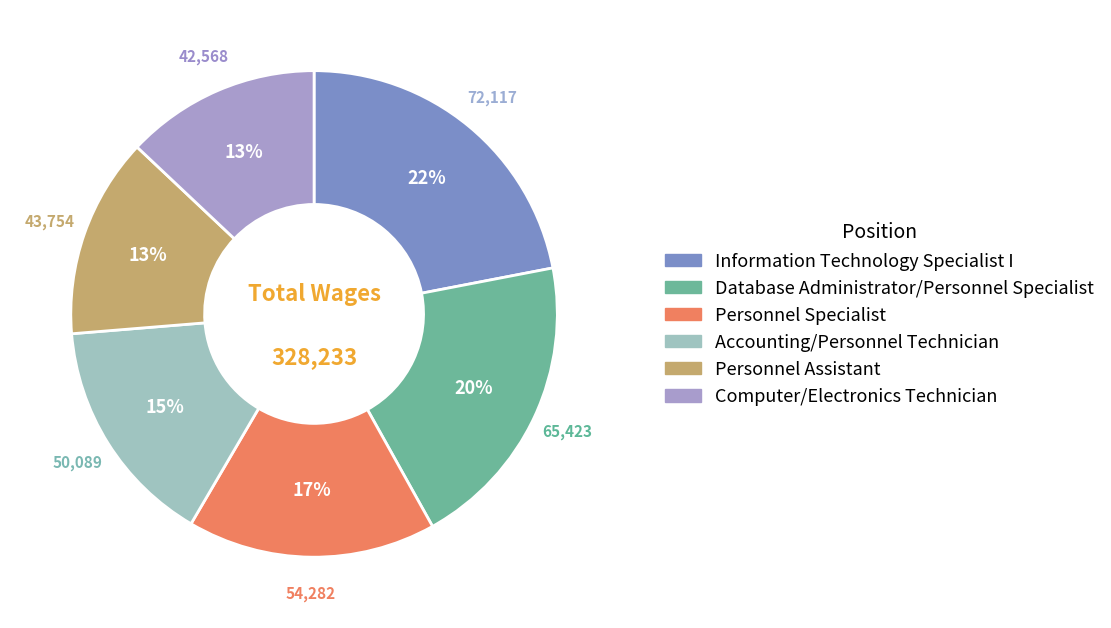

To the nearest percent, what is the difference between the Information Technology Specialist I and Computer/Electronics Technician slice percentages?

9%